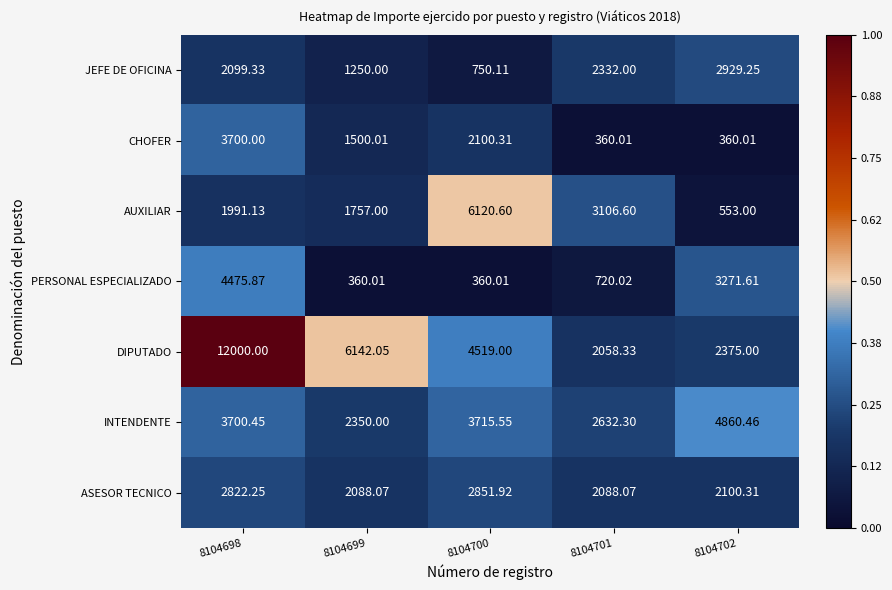

Rank the series by their maximum value, from lowest to highest.

ASESOR TECNICO, JEFE DE OFICINA, CHOFER, PERSONAL ESPECIALIZADO, INTENDENTE, AUXILIAR, DIPUTADO